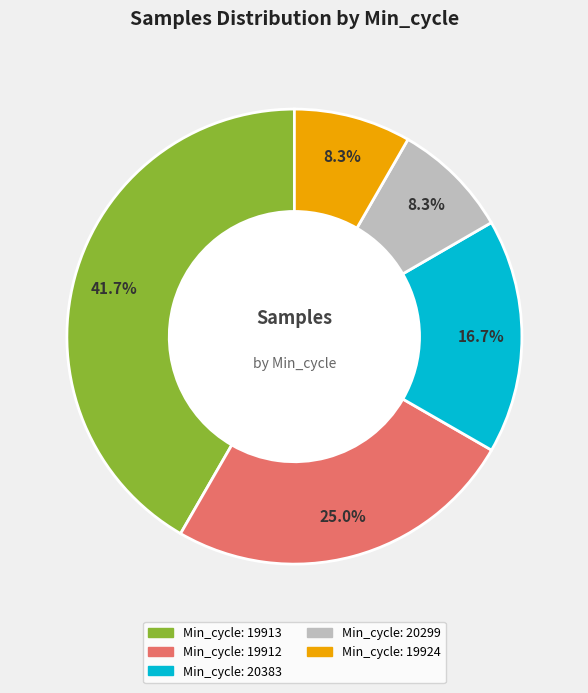

Does any single category account for the majority?

No